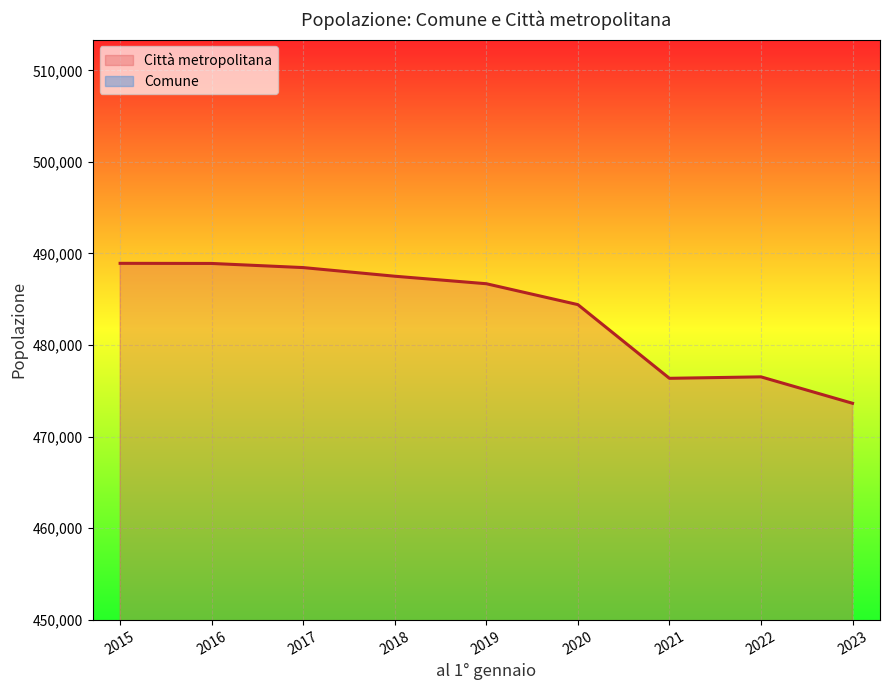

What is the sum of all Comune values?

1122454